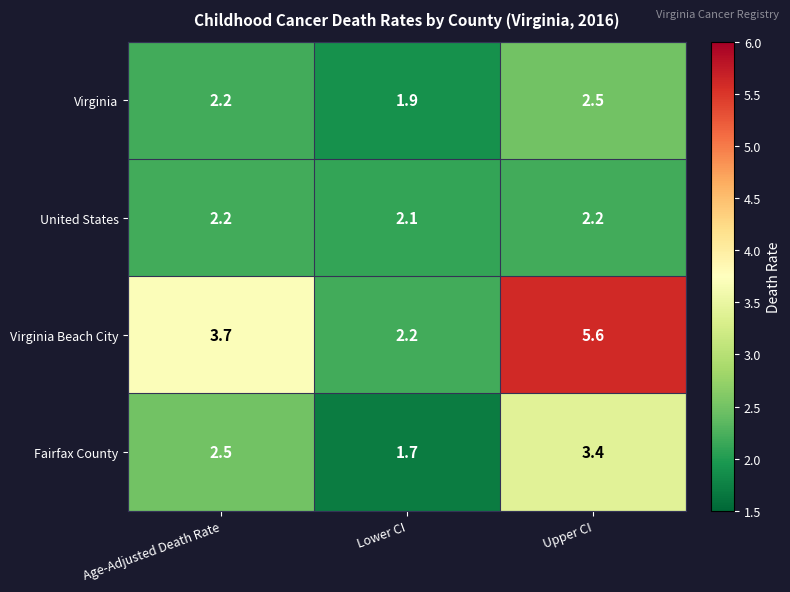

How many distinct data groups are displayed?

4